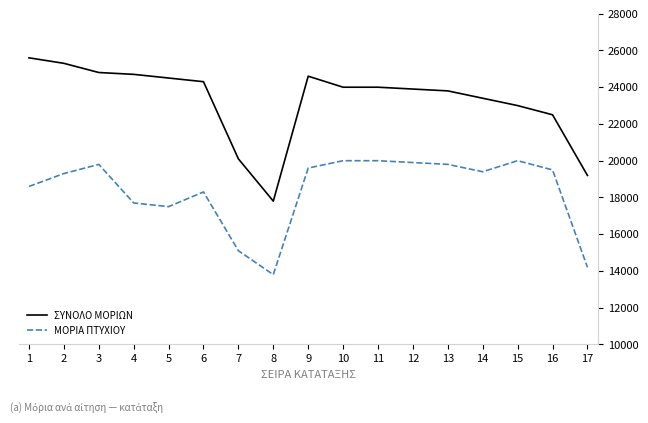

Read the ΜΟΡΙΑ ΠΤΥΧΙΟΥ value at 3, to the nearest 50.

19800